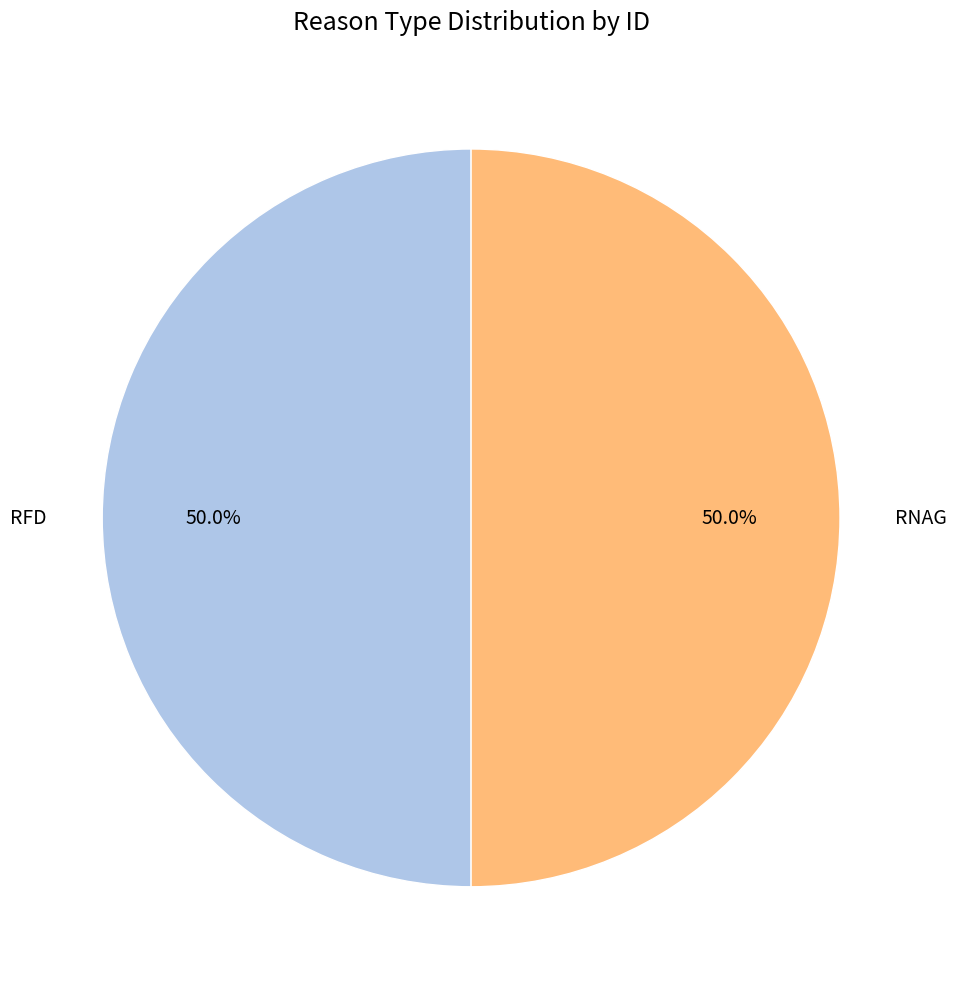

To the nearest percent, what portion does RNAG represent?

50%